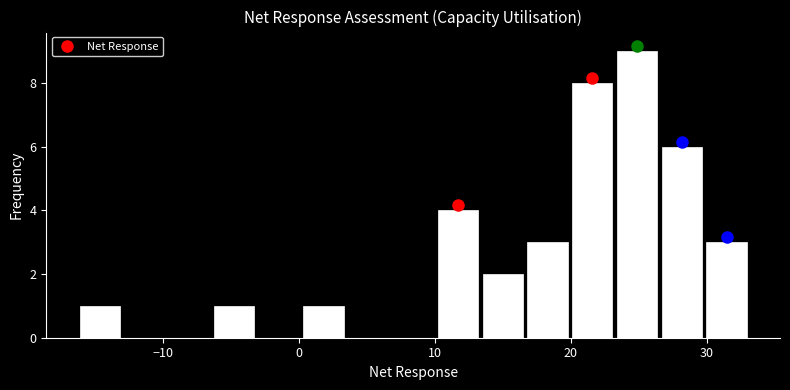

Around what value on the x-axis is the tallest bar? Give the approximate position of its centre, as read against the axis.

25